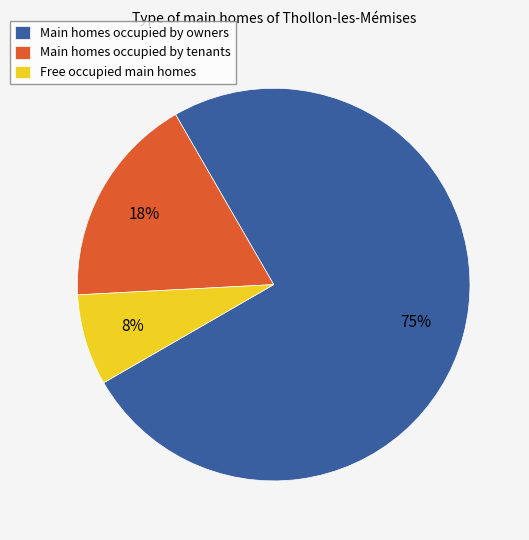

Between Main homes occupied by tenants and Free occupied main homes, which is larger?

Main homes occupied by tenants